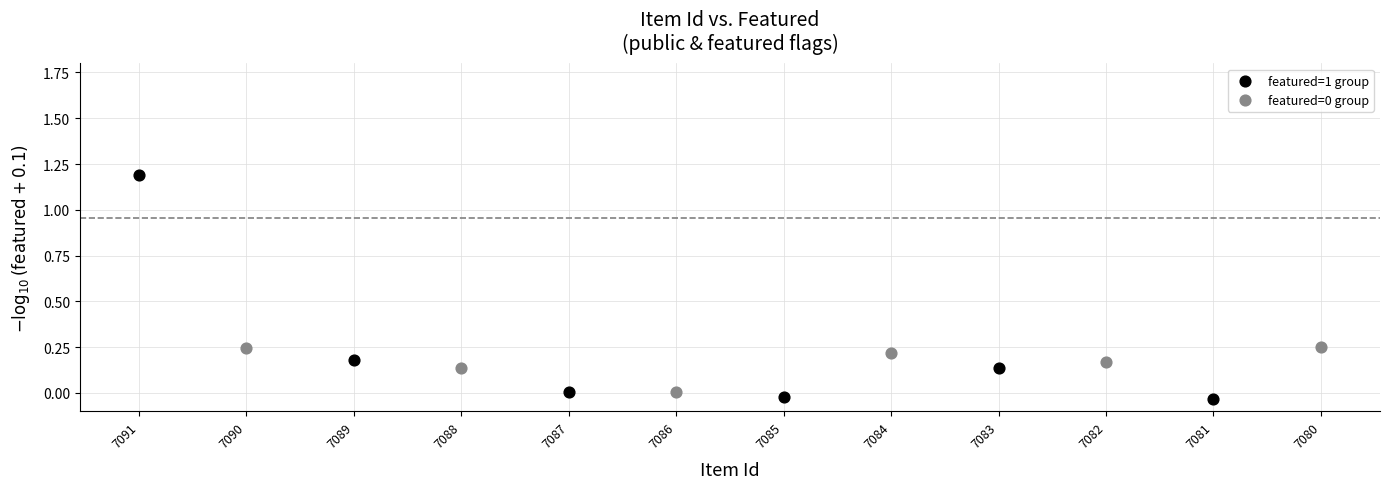

Which series has the widest spread of Y values?

featured=1 group